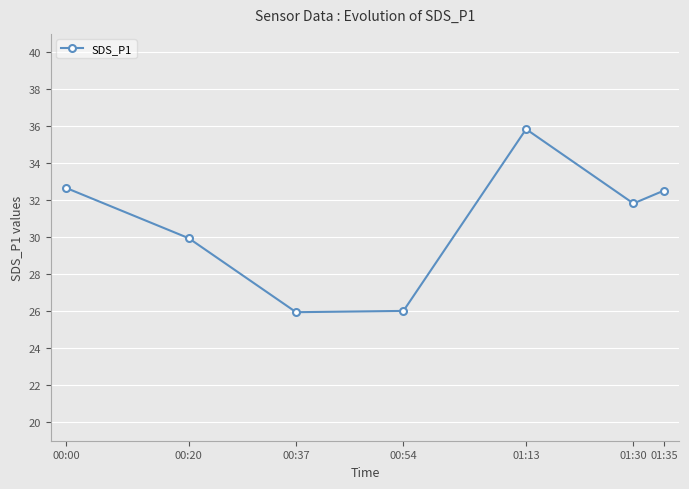

Which category has the highest value across all series?

01:13